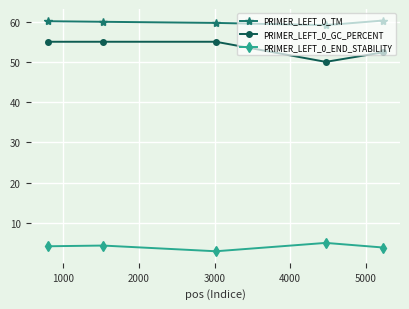

What is the minimum value shown in the chart?

2.9